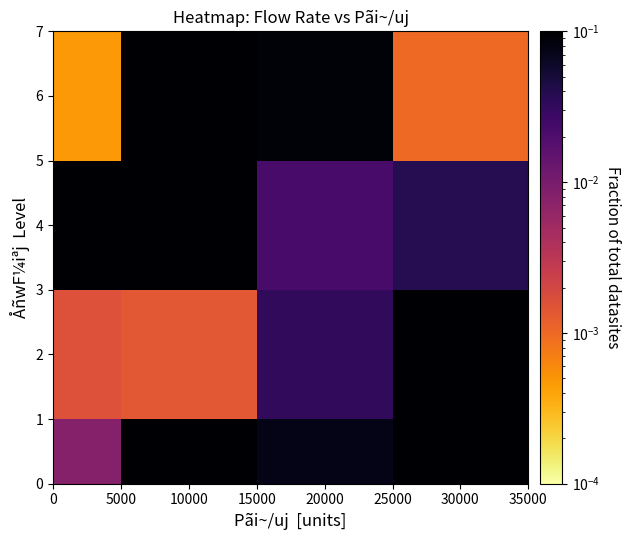

At how many categories does at least one series exceed 0?

4